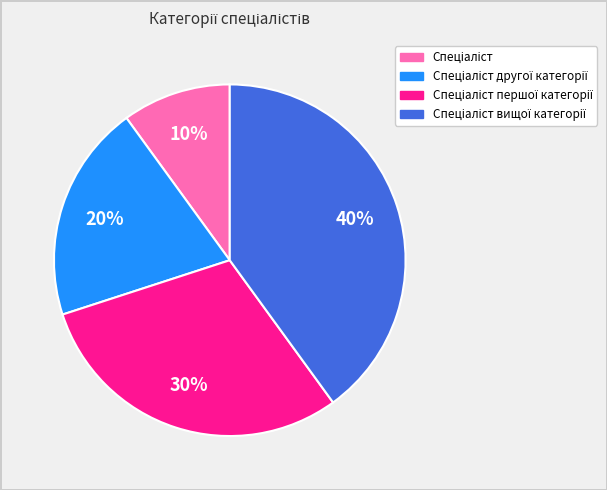

Is there a majority slice in this chart?

No